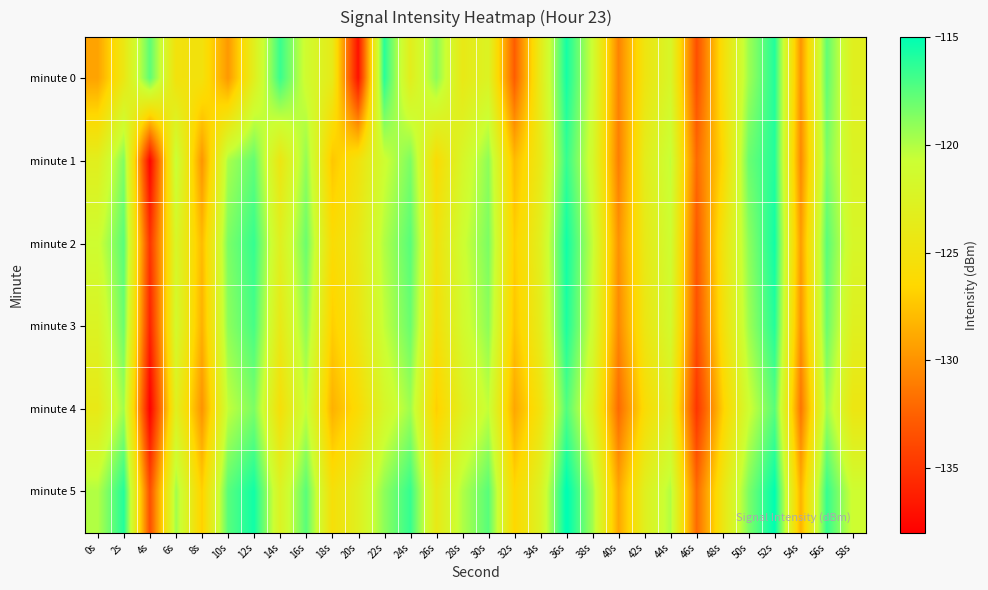

Reading right to left, extract all data points from this chart.

minute 0: 58s=-123.0	56s=-117.7	54s=-129.9	52s=-116.0	50s=-119.5	48s=-125.6	46s=-133.5	44s=-122.0	42s=-124.7	40s=-130.7	38s=-120.9	36s=-115.6	34s=-123.6	32s=-132.7	30s=-122.5	28s=-124.0	26s=-118.9	24s=-123.3	22s=-116.1	20s=-137.0	18s=-123.8	16s=-121.2	14s=-116.6	12s=-123.1	10s=-129.7	8s=-125.1	6s=-125.1	4s=-117.6	2s=-124.3	0s=-129.2
minute 1: 58s=-122.5	56s=-118.5	54s=-130.5	52s=-116.0	50s=-118.0	48s=-126.5	46s=-132.0	44s=-120.5	42s=-123.5	40s=-131.0	38s=-121.5	36s=-116.5	34s=-124.0	32s=-128.0	30s=-119.0	28s=-122.0	26s=-126.0	24s=-118.5	22s=-121.0	20s=-125.0	18s=-127.4	16s=-119.1	14s=-124.5	12s=-117.8	10s=-119.8	8s=-129.9	6s=-120.4	4s=-137.8	2s=-118.6	0s=-123.2
minute 2: 58s=-122.0	56s=-117.5	54s=-129.5	52s=-115.5	50s=-119.0	48s=-125.0	46s=-133.0	44s=-121.0	42s=-124.0	40s=-130.0	38s=-120.5	36s=-115.5	34s=-123.0	32s=-127.0	30s=-118.5	28s=-121.0	26s=-125.0	24s=-117.5	22s=-120.0	20s=-124.0	18s=-126.0	16s=-118.0	14s=-123.0	12s=-116.5	10s=-118.5	8s=-128.0	6s=-122.0	4s=-135.0	2s=-117.5	0s=-121.0
minute 3: 58s=-123.0	56s=-118.0	54s=-130.0	52s=-116.0	50s=-119.5	48s=-125.5	46s=-133.5	44s=-121.5	42s=-124.5	40s=-130.5	38s=-121.0	36s=-115.8	34s=-123.5	32s=-127.5	30s=-119.0	28s=-121.5	26s=-125.5	24s=-118.0	22s=-120.5	20s=-124.5	18s=-127.0	16s=-119.0	14s=-124.0	12s=-117.0	10s=-119.0	8s=-128.5	6s=-121.5	4s=-136.0	2s=-118.0	0s=-122.5
minute 4: 58s=-124.5	56s=-119.5	54s=-131.5	52s=-117.5	50s=-121.0	48s=-127.0	46s=-135.0	44s=-123.0	42s=-126.0	40s=-132.0	38s=-122.5	36s=-117.3	34s=-125.0	32s=-129.0	30s=-120.5	28s=-123.0	26s=-127.0	24s=-119.5	22s=-122.0	20s=-126.0	18s=-128.5	16s=-120.5	14s=-125.5	12s=-118.5	10s=-120.5	8s=-130.0	6s=-123.0	4s=-138.0	2s=-119.5	0s=-124.0
minute 5: 58s=-121.0	56s=-116.5	54s=-128.5	52s=-115.0	50s=-118.5	48s=-124.5	46s=-132.0	44s=-120.0	42s=-123.0	40s=-129.0	38s=-119.5	36s=-114.8	34s=-122.5	32s=-126.5	30s=-117.5	28s=-120.0	26s=-124.0	24s=-116.5	22s=-119.0	20s=-123.0	18s=-125.5	16s=-117.5	14s=-122.5	12s=-115.5	10s=-117.5	8s=-127.0	6s=-119.5	4s=-133.5	2s=-116.0	0s=-120.0